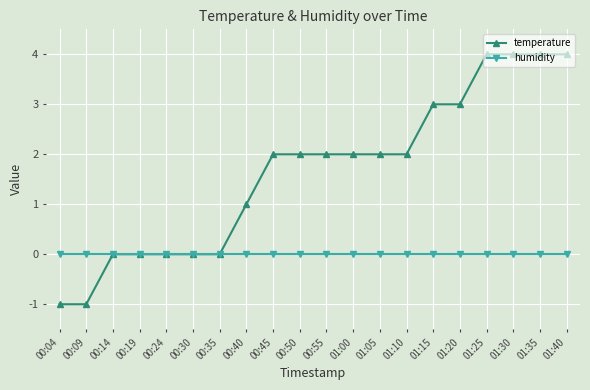

What is the total value across all series at 01:15?

3.0